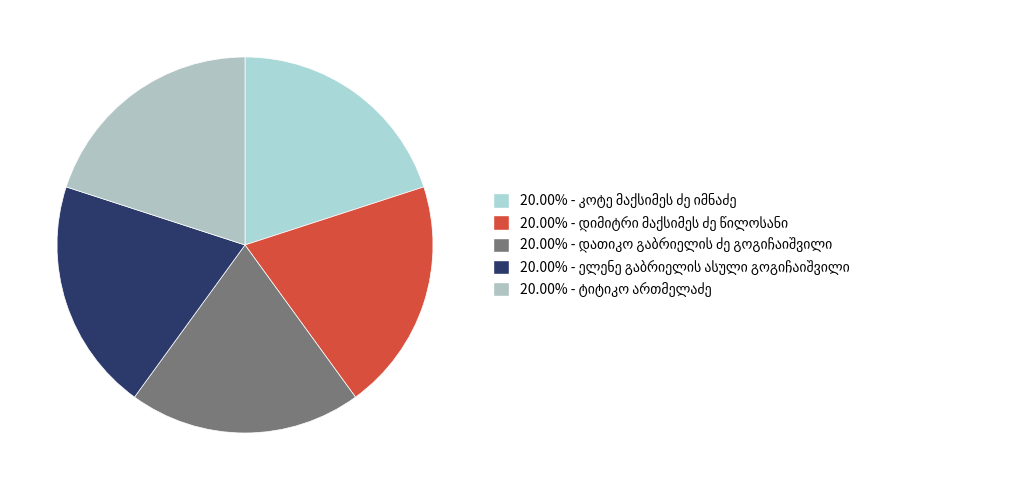

How much of the chart is everything except დათიკო გაბრიელის ძე გოგიჩაიშვილი?

80.0%